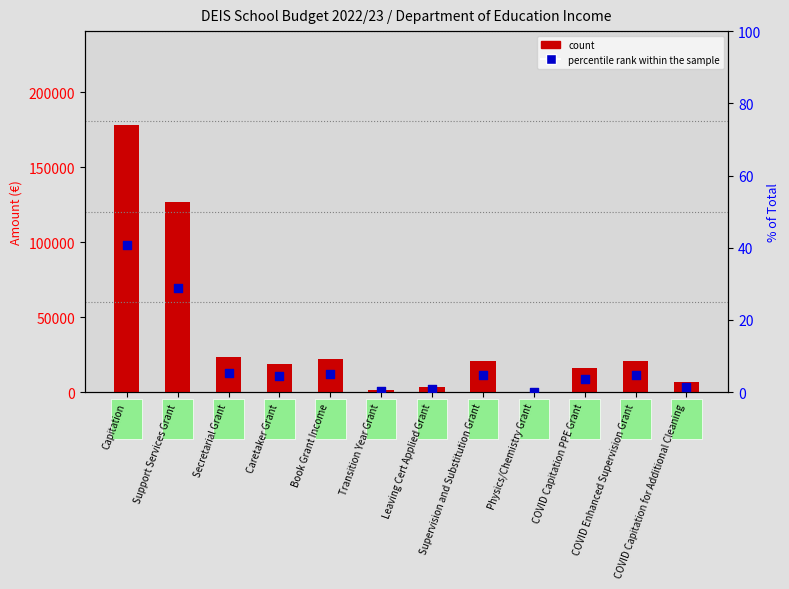

Which series has the largest total across all categories?

count